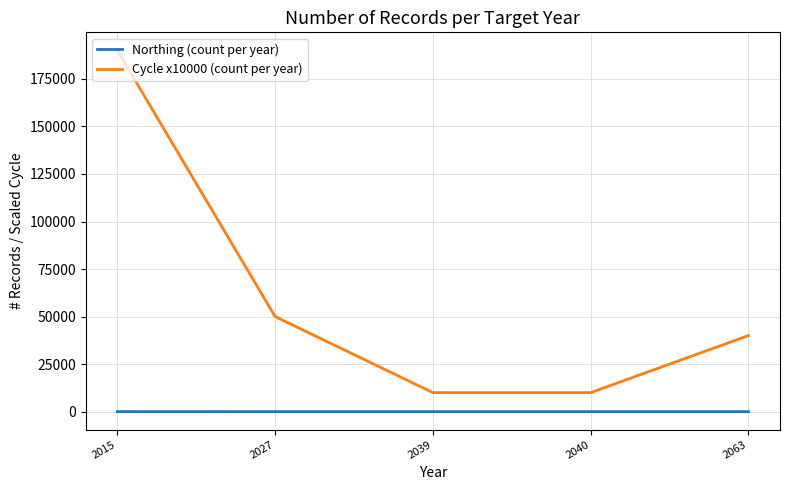

At which label does Cycle x10000 (count per year) reach its peak?

2015